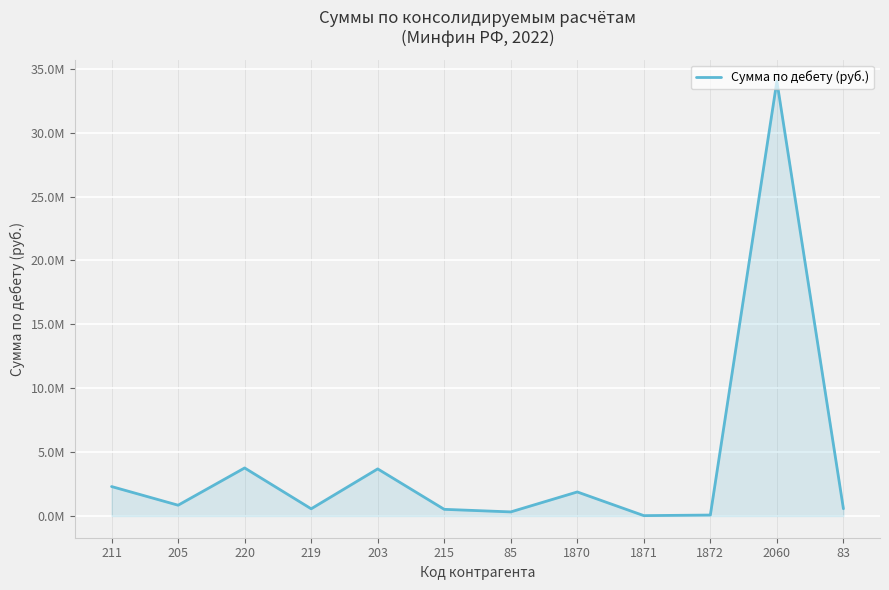

What is the average value?

4048326.3